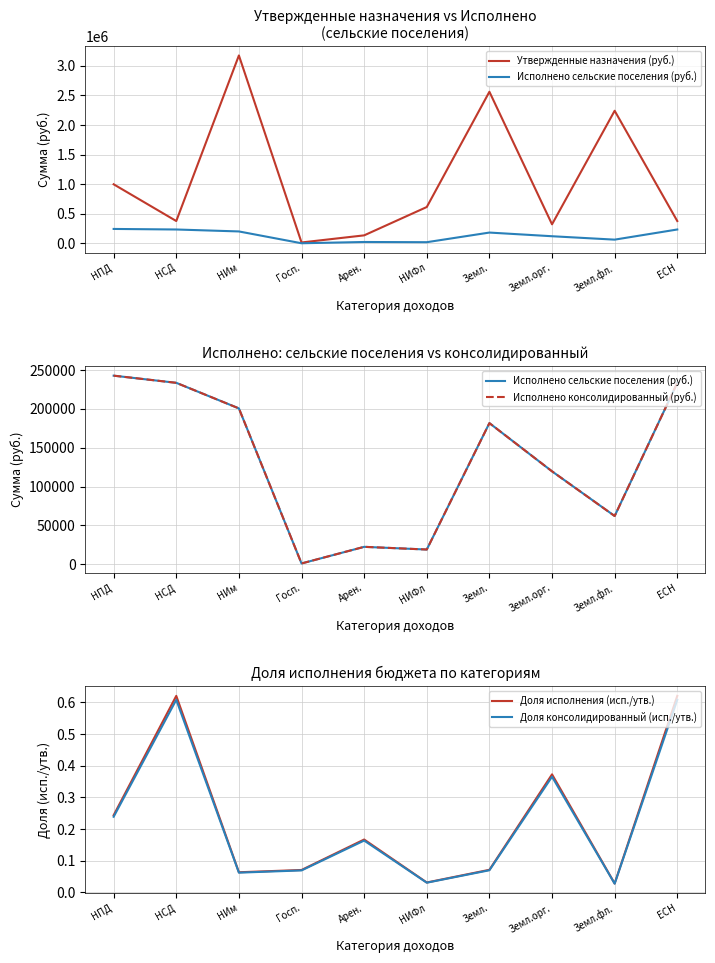

True or false: Доля исполнения (исп./утв.) has more than 0 interior local peaks.

True